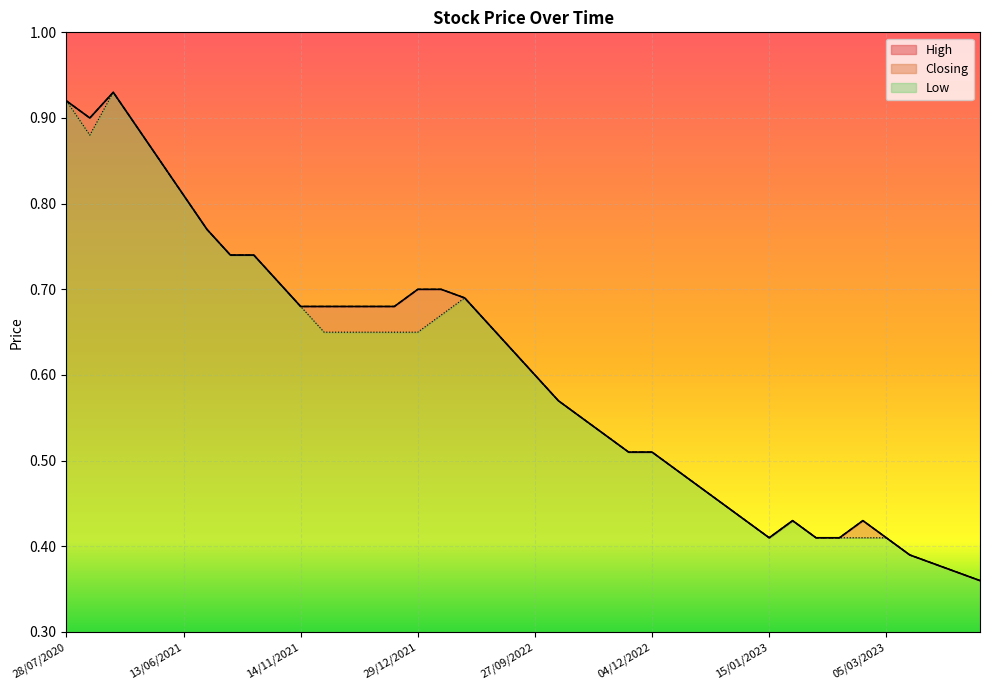

Rank the categories by Low value from highest to lowest.

04/03/2021, 28/07/2020, 19/05/2021, 04/01/2021, 10/06/2021, 13/06/2021, 15/09/2021, 27/09/2021, 22/09/2021, 04/10/2021, 03/01/2022, 14/11/2021, 02/01/2022, 31/05/2022, 29/12/2021, 08/12/2021, 07/12/2021, 06/12/2021, 29/11/2021, 02/06/2022, 27/09/2022, 10/11/2022, 14/11/2022, 20/11/2022, 04/12/2022, 30/11/2022, 11/12/2022, 12/12/2022, 13/12/2022, 18/01/2023, 15/12/2022, 05/03/2023, 08/02/2023, 07/02/2023, 06/02/2023, 15/01/2023, 04/04/2023, 13/09/2023, 18/12/2023, 07/01/2024